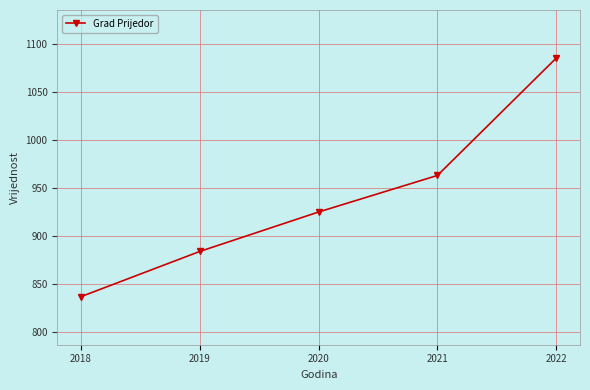

Is it true that the value at 2021 is 963?

True